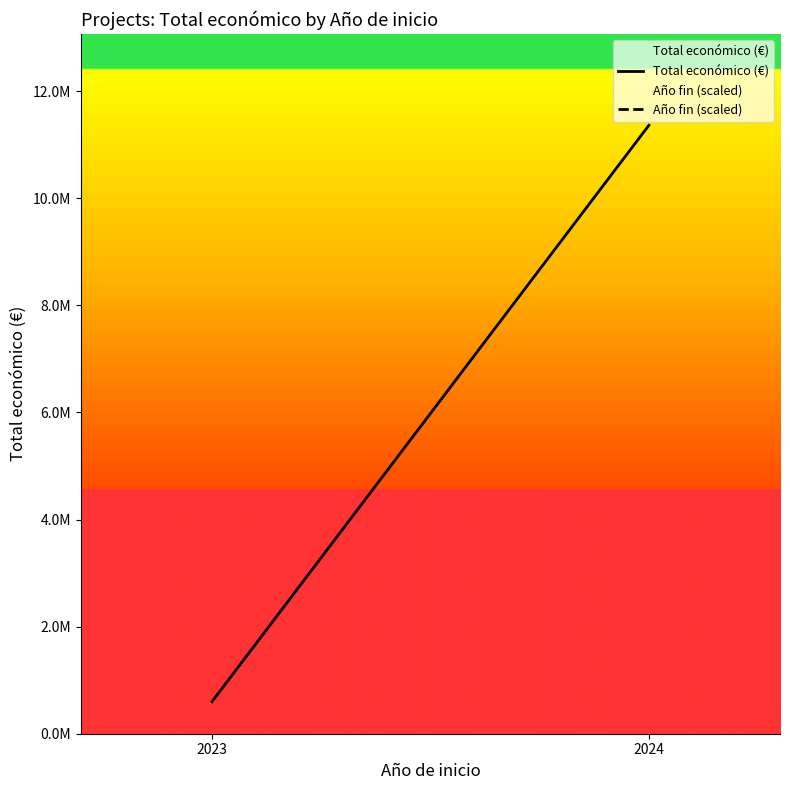

Between 2023 and 2024, which series saw the biggest shift?

Total económico (€)